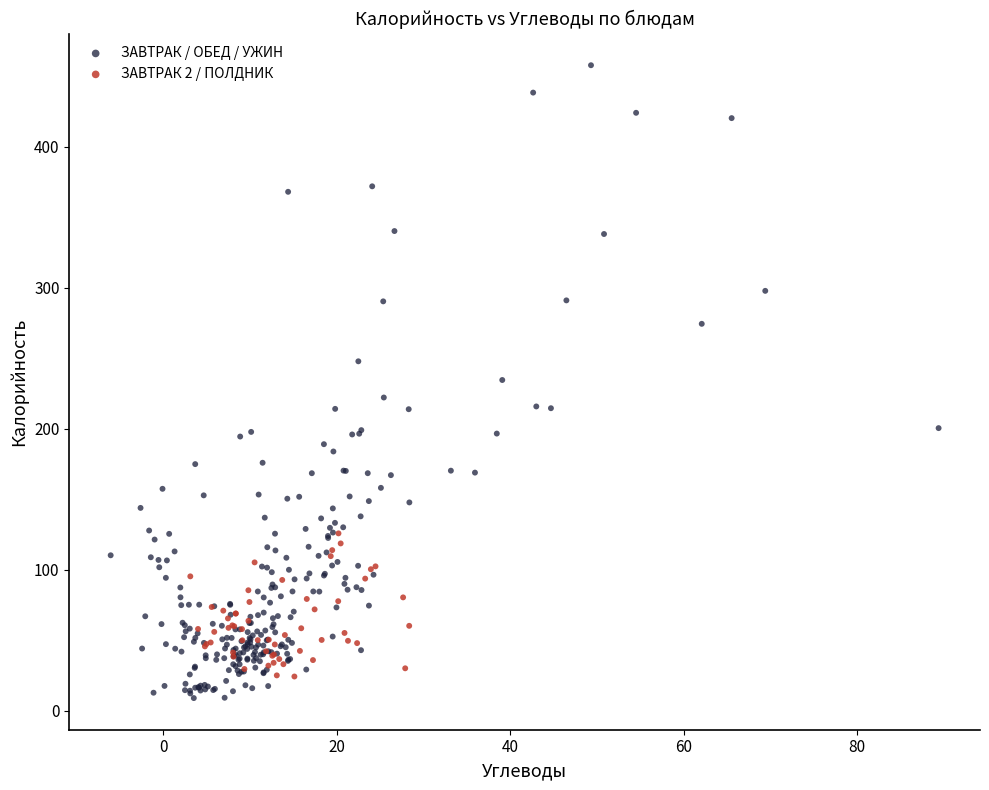

What are all the series names shown in the legend?

ЗАВТРАК / ОБЕД / УЖИН, ЗАВТРАК 2 / ПОЛДНИК